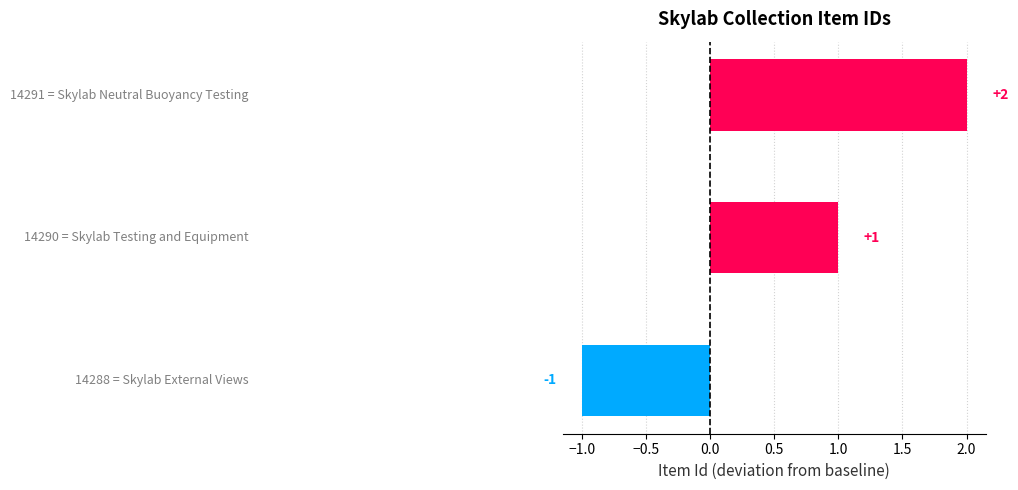

What is the difference between the maximum and minimum values?

3